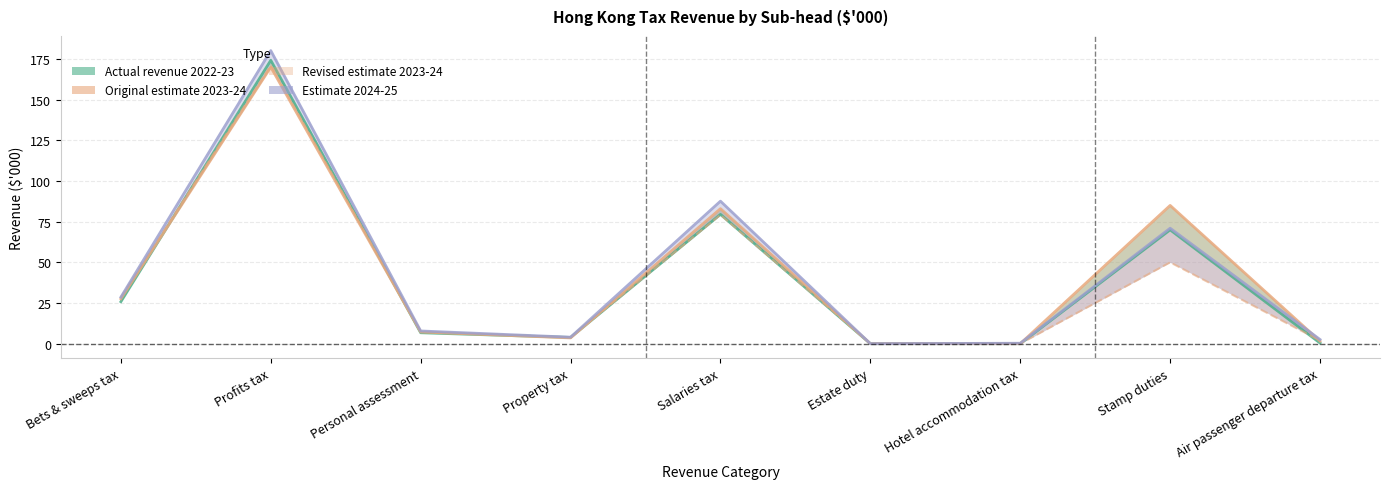

At which label does Actual revenue 2022-23 reach its minimum?

Hotel accommodation tax